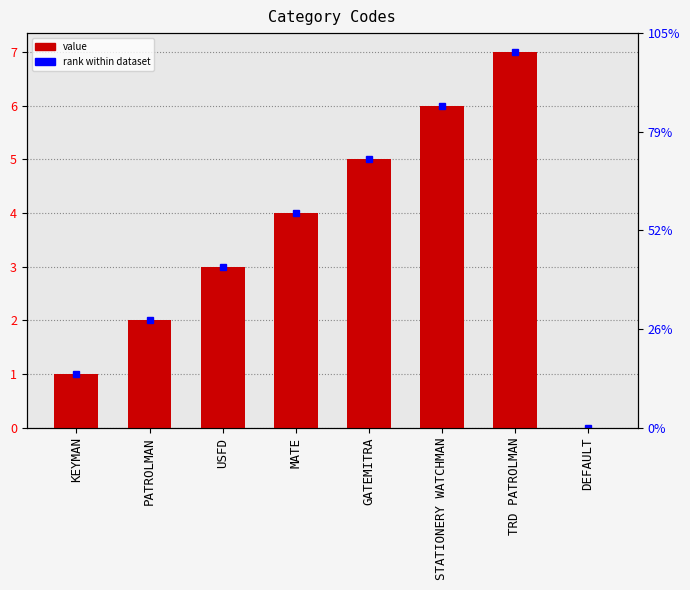

Read the value at KEYMAN.

1